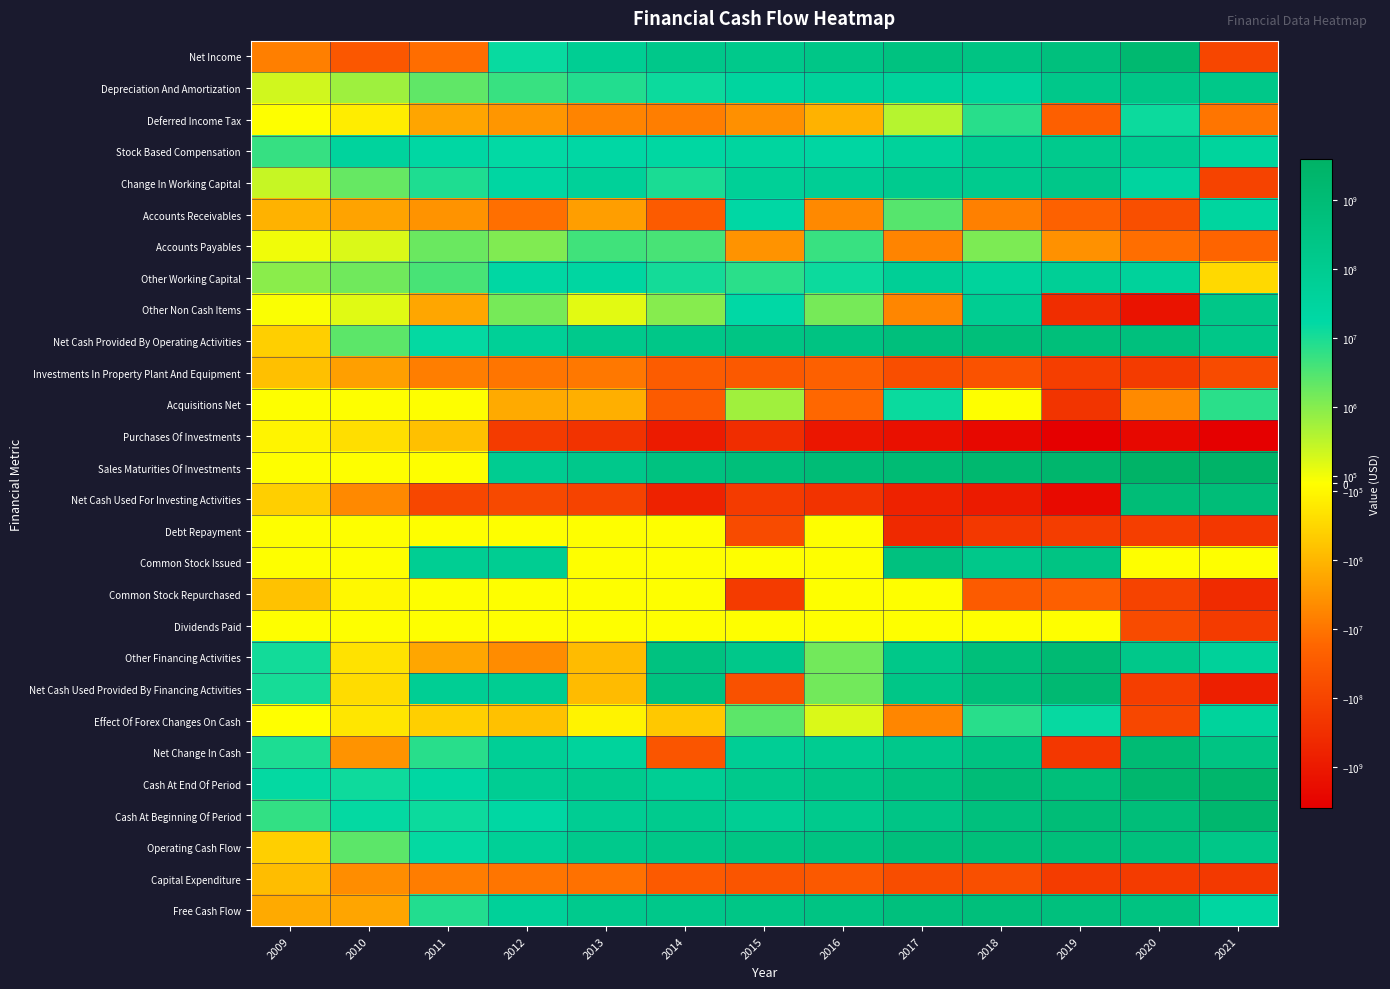

List the series in order of their peak value, highest first.

Sales Maturities Of Investments, Cash At End Of Period, Cash At Beginning Of Period, Net Income, Net Cash Used Provided By Financing Activities, Other Financing Activities, Net Change In Cash, Net Cash Used For Investing Activities, Net Cash Provided By Operating Activities, Operating Cash Flow, Free Cash Flow, Common Stock Issued, Depreciation And Amortization, Other Non Cash Items, Change In Working Capital, Stock Based Compensation, Other Working Capital, Effect Of Forex Changes On Cash, Accounts Receivables, Acquisitions Net, Deferred Income Tax, Accounts Payables, Debt Repayment, Common Stock Repurchased, Dividends Paid, Purchases Of Investments, Investments In Property Plant And Equipment, Capital Expenditure